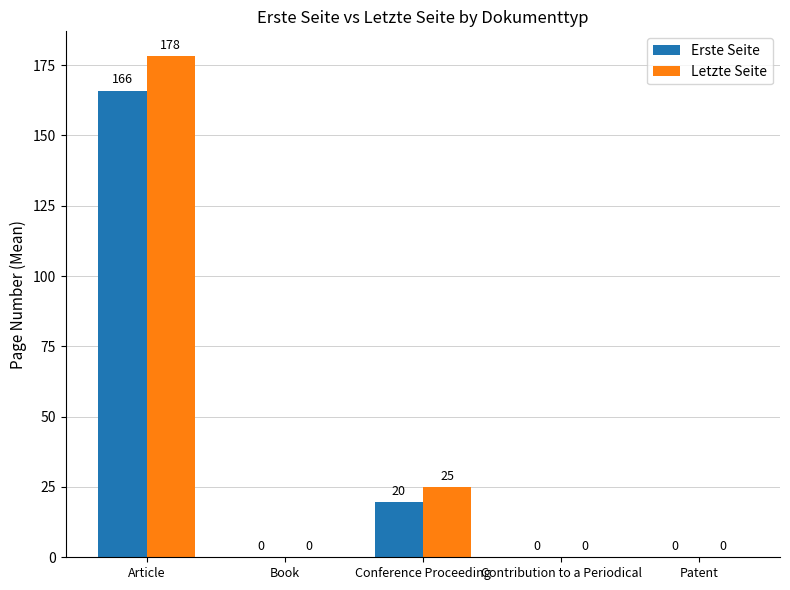

How many groups of bars are there?

5